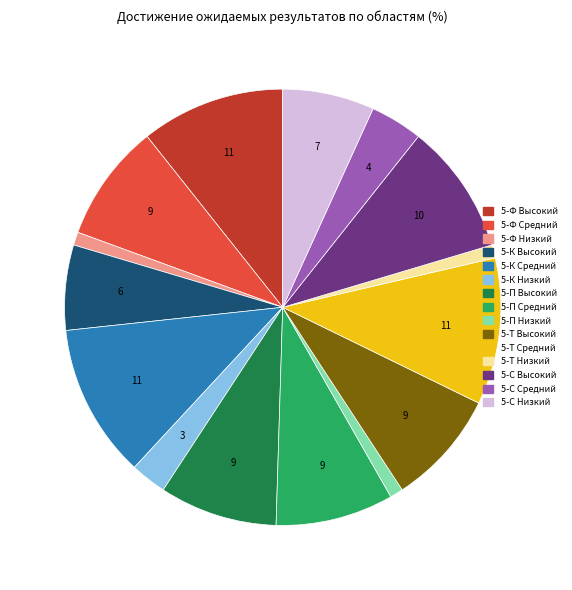

Which category has the biggest portion of the pie?

5-К Средний